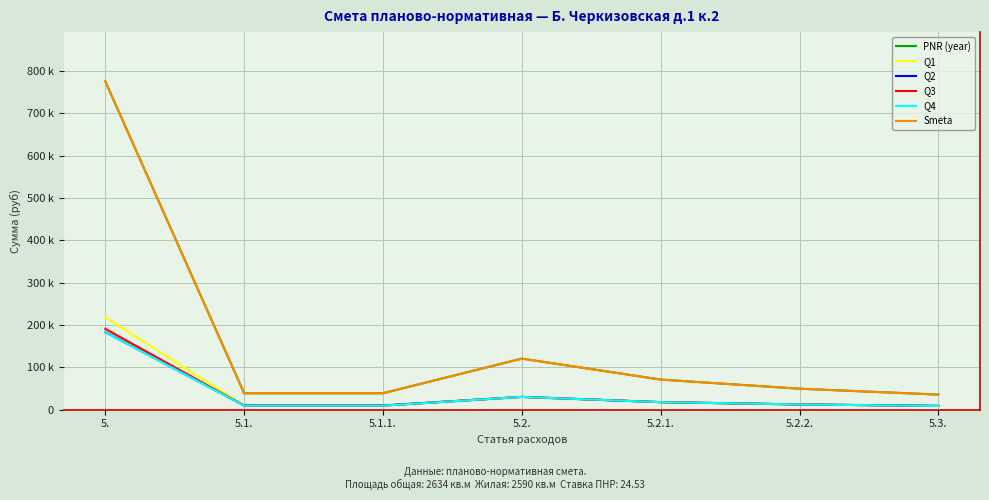

Between 5.1.1. and 5.1., which is larger?

5.1.1.